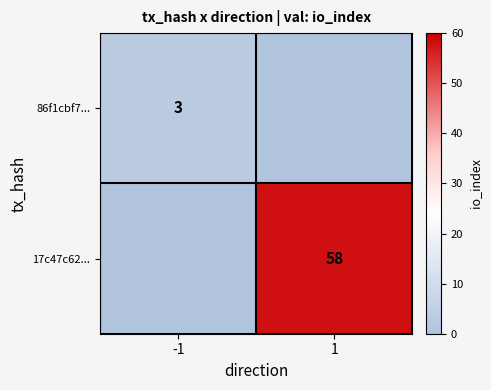

Is it true that 86f1cbf7... equals 3 at -1?

True